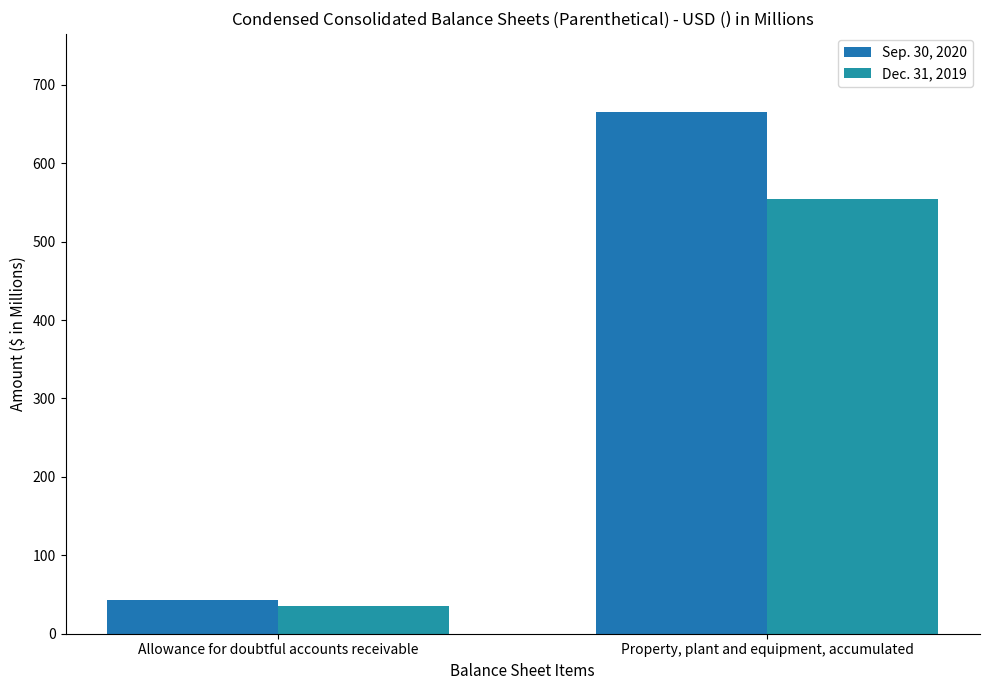

Which label corresponds to the largest value in the chart?

Property, plant and equipment, accumulated